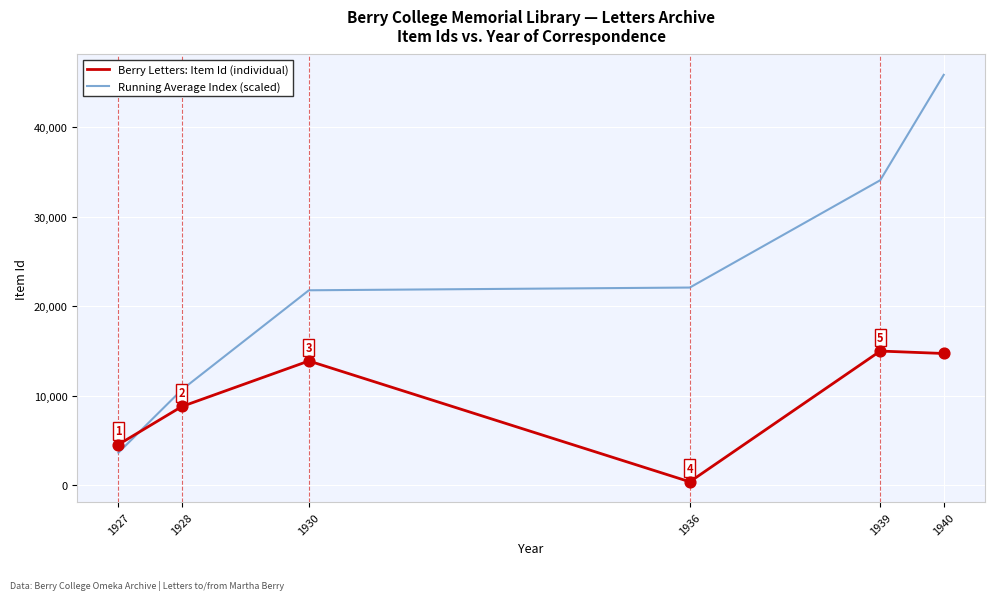

At which category is the sum across all series the highest?

1940